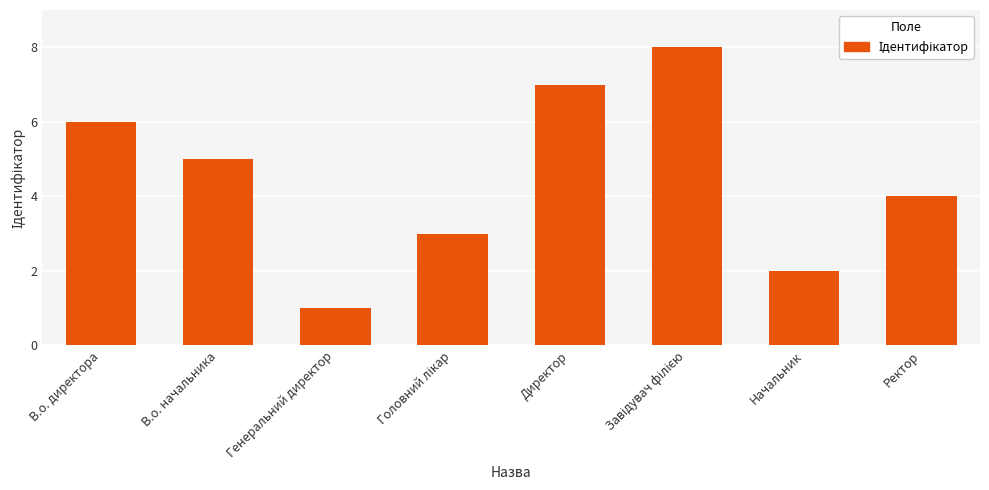

What is the sum of the values at Генеральний директор and В.о. директора?

7